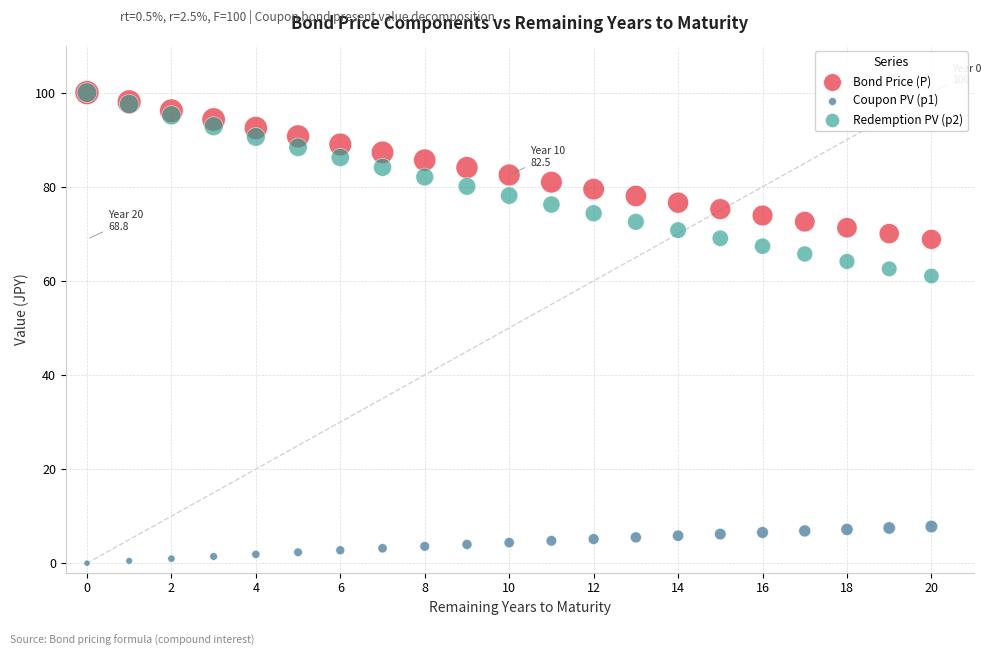

Across all series, what Y value is closest to 50?

61.0